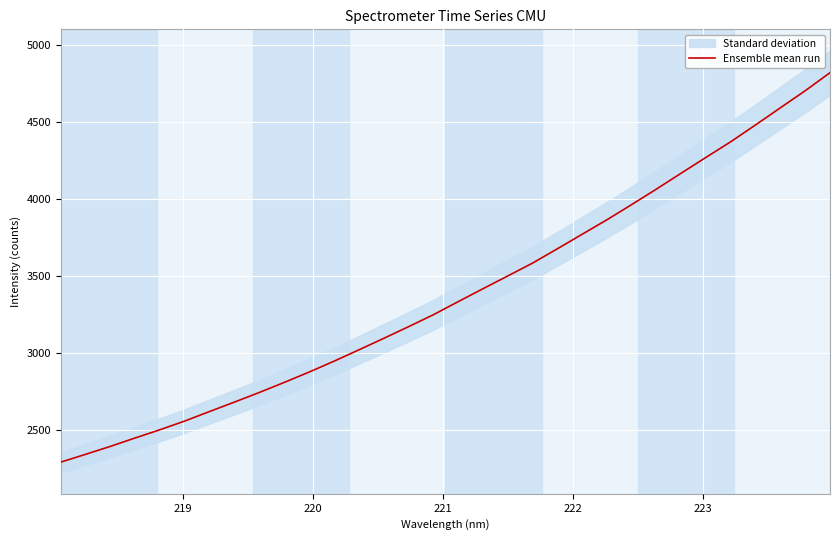

What is the highest value of the Ensemble mean run series?

4822.5